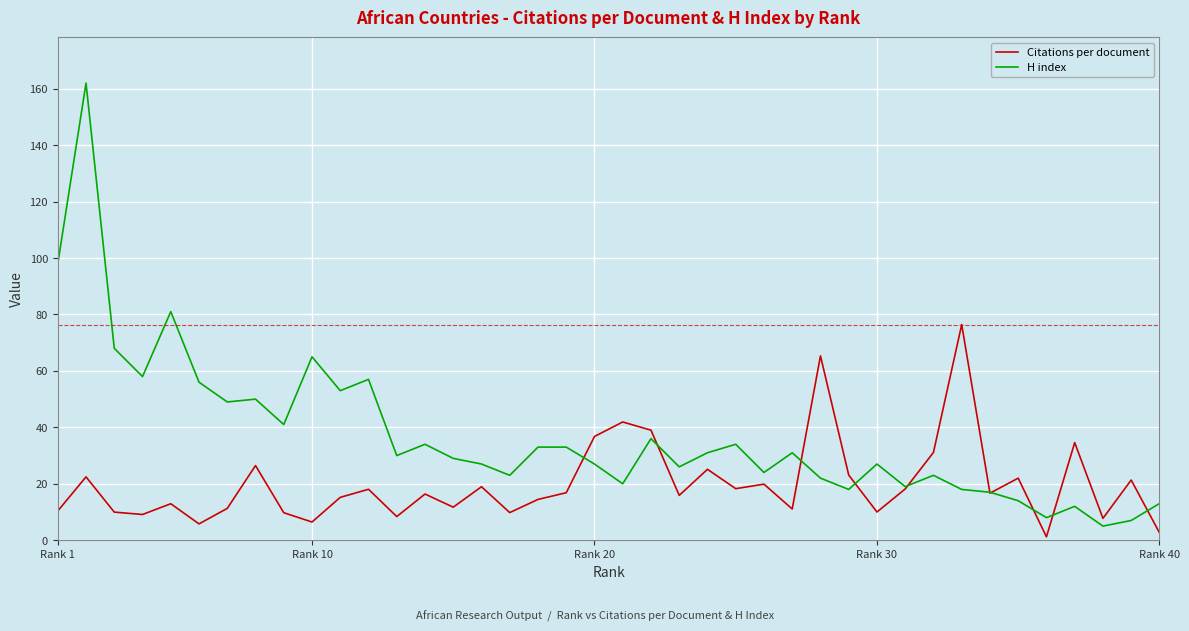

What is the difference between the maximum and second lowest values in the Citations per document series?

73.8